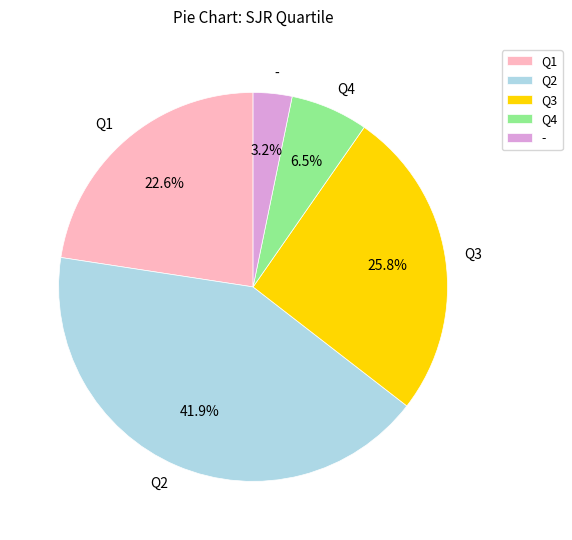

Between - and Q4, which is larger?

Q4